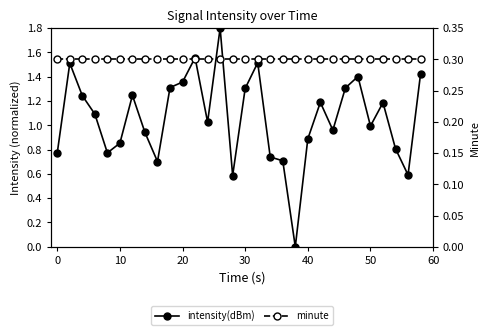

What is the value of the minute point at the 10th from the left?

0.3